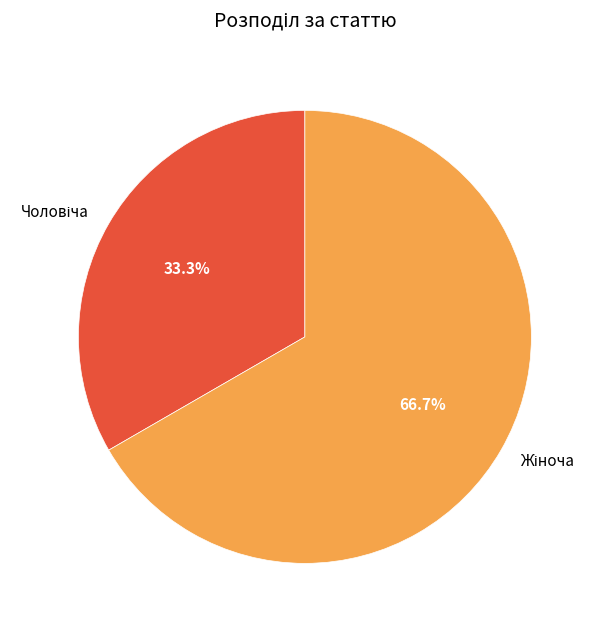

Is there a majority slice in this chart?

Yes